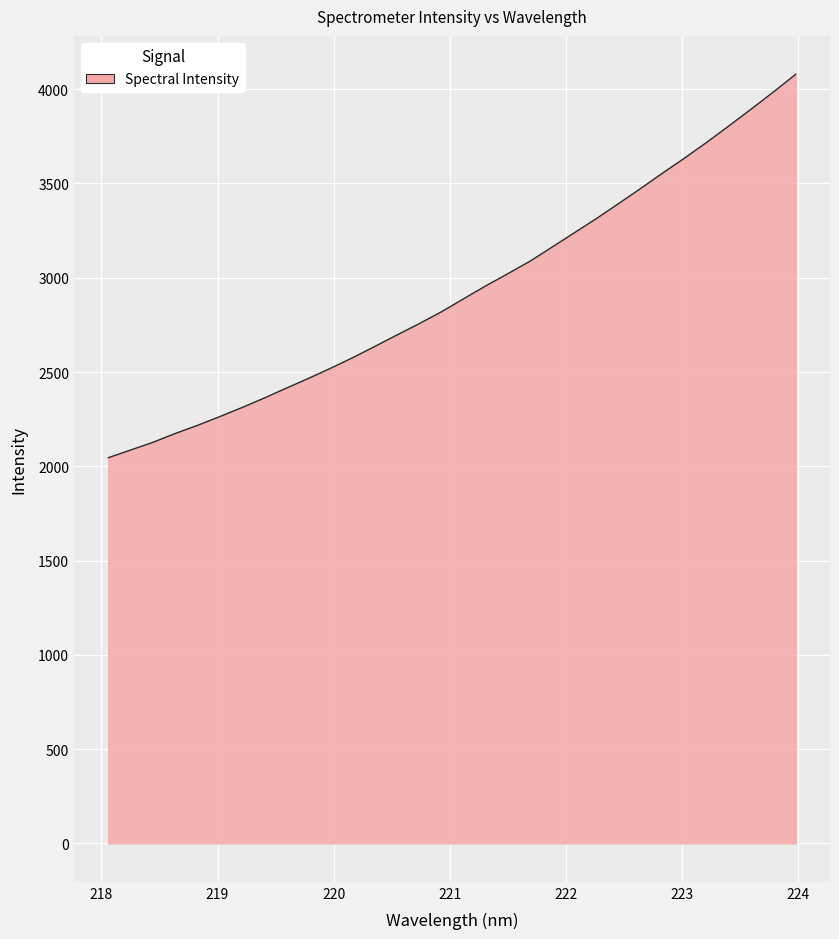

What is the minimum value shown in the chart?

2045.5